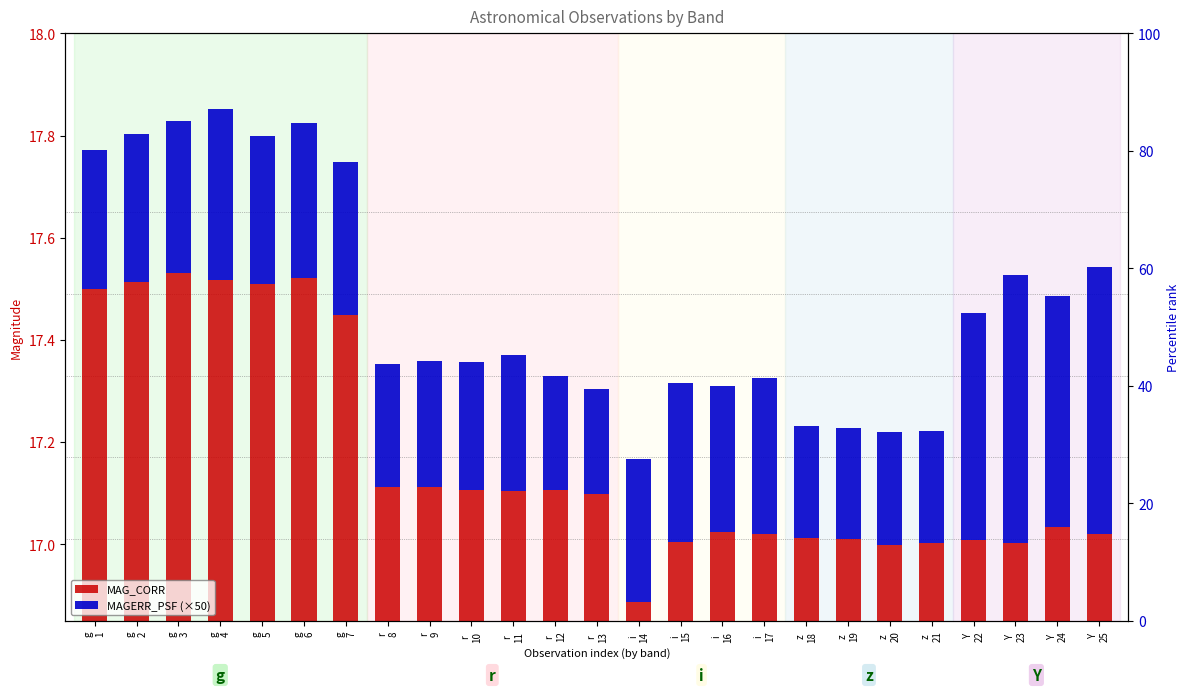

List the labels in order of MAG_CORR value, smallest first.

i
14, z
20, z
21, Y
23, i
15, Y
22, z
19, z
18, Y
25, i
17, i
16, Y
24, r
13, r
11, r
12, r
10, r
8, r
9, g
7, g
1, g
5, g
2, g
4, g
6, g
3